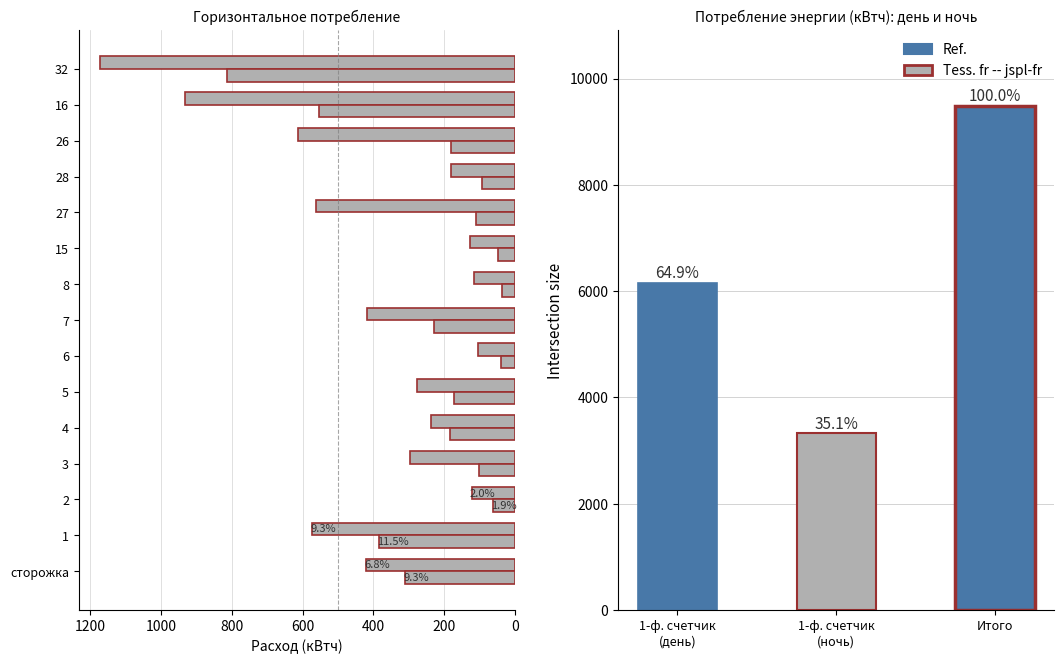

The value of расход день at 7 is 228. True or false?

False